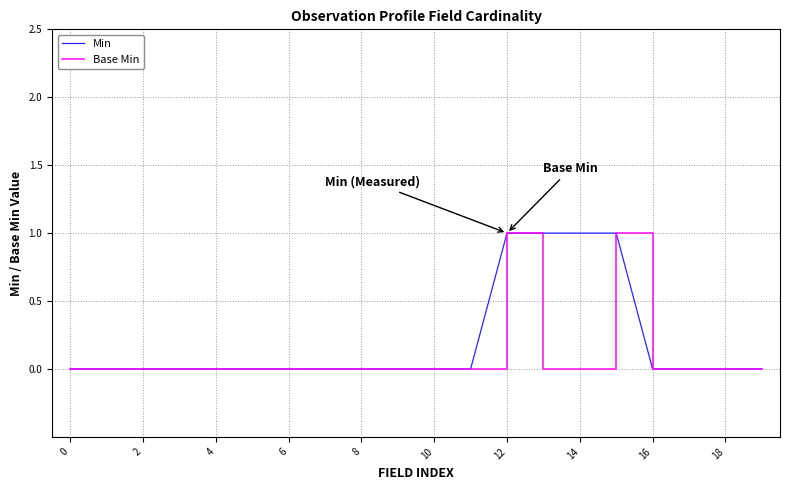

True or false: Min and Base Min cross at least once.

False